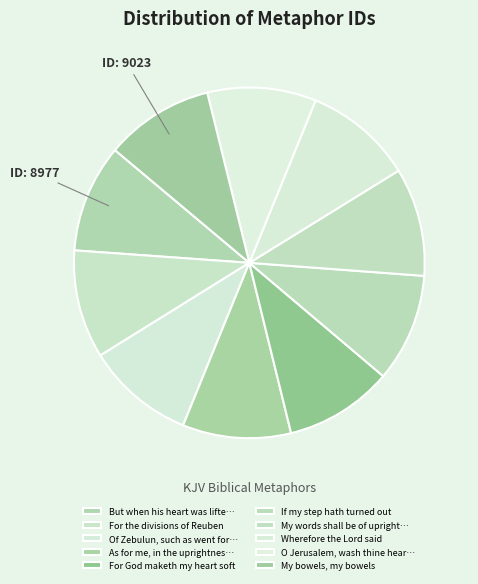

Count the number of slices in the pie.

10